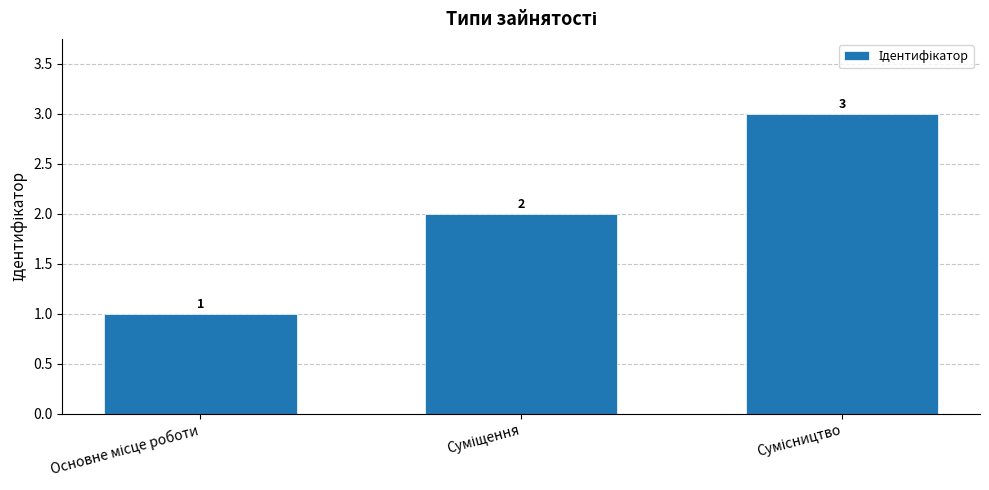

How many values are between 1 and 3?

3